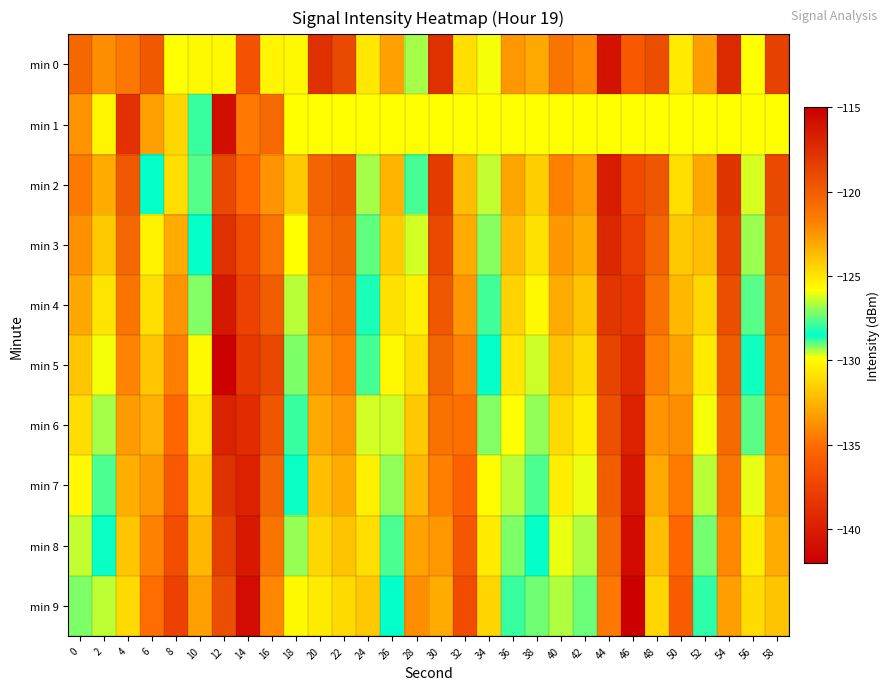

At which category does the chart reach its minimum across all series?

46